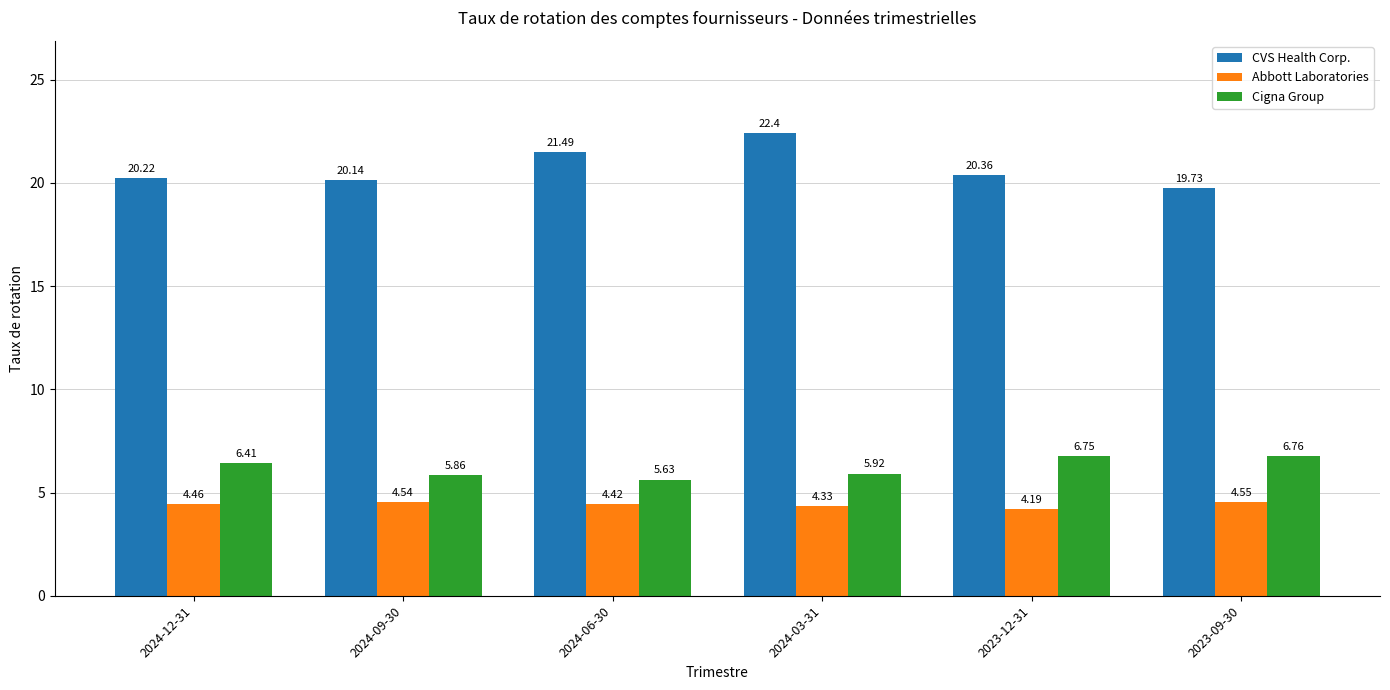

At which category is the sum across all series the highest?

2024-03-31